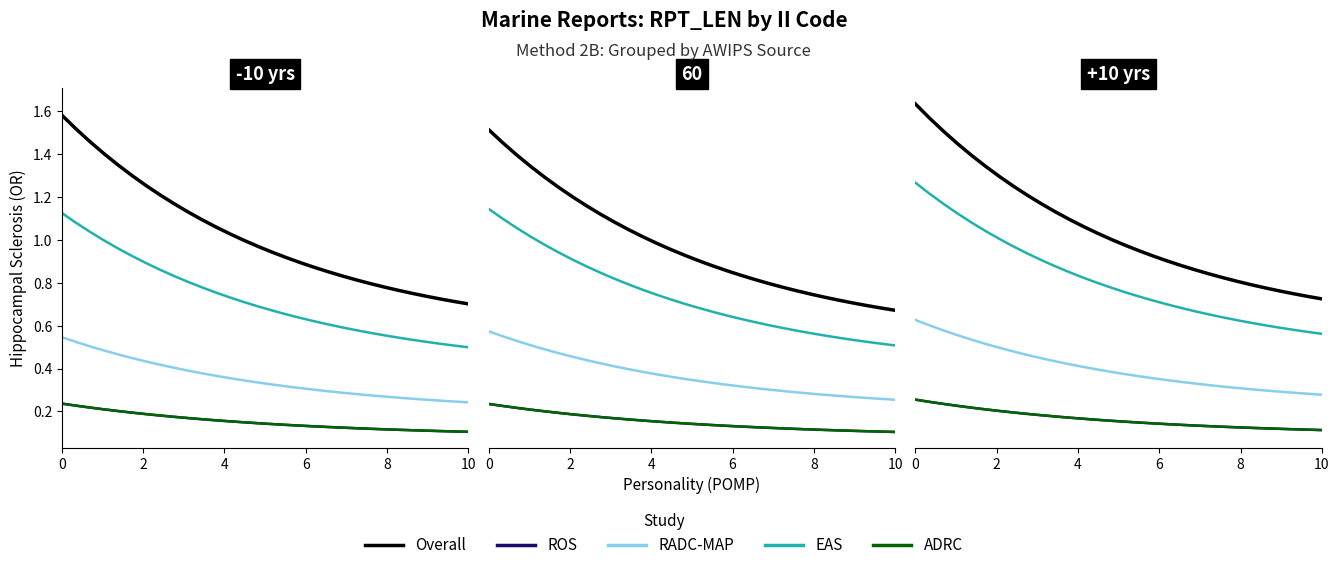

True or false: Overall and EAS cross at least once.

False